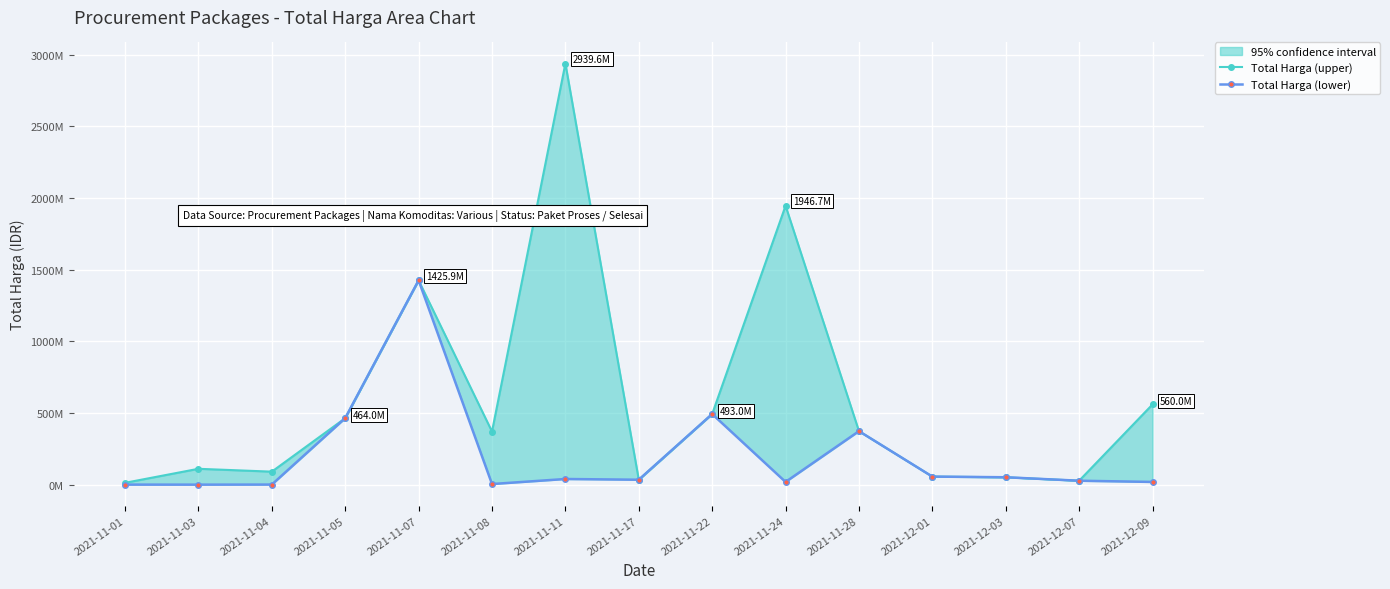

True or false: Total Harga (lower) has a value of 577875 at 2021-11-04.

True